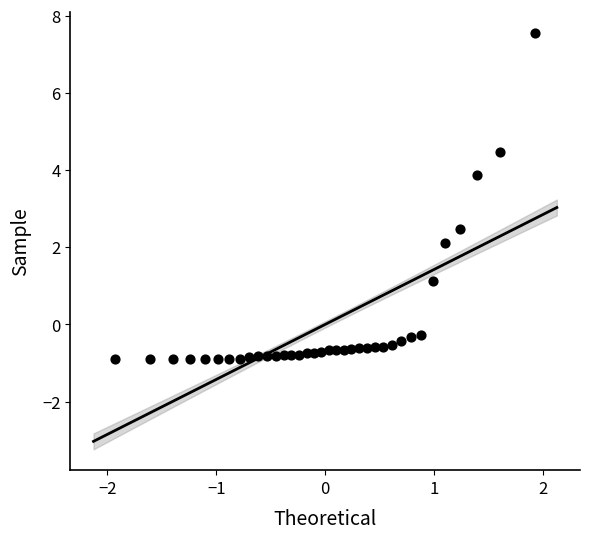

What Y value in the scatter plot is closest to 3?

2.5